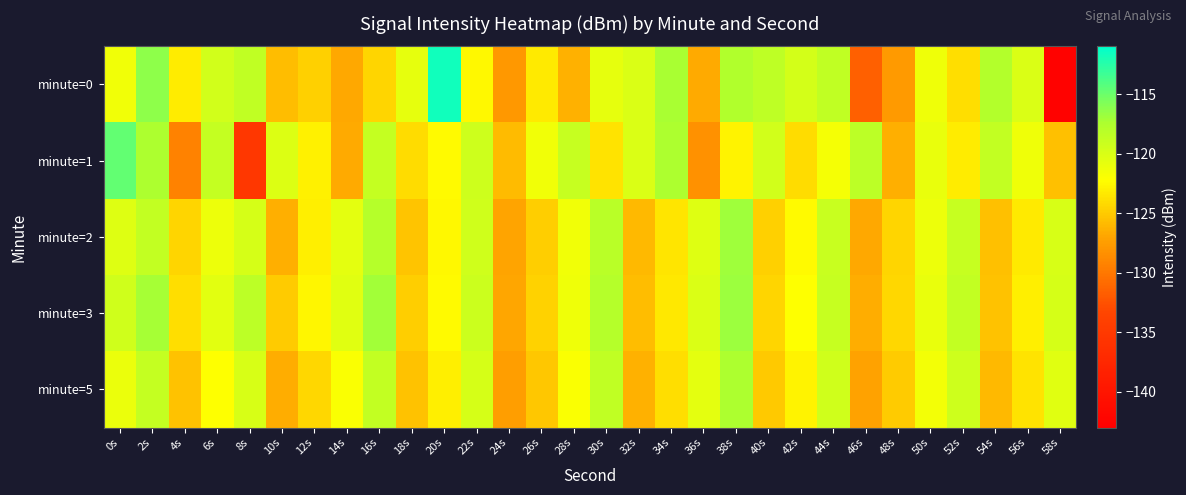

At which category is the sum across all series the highest?

2s